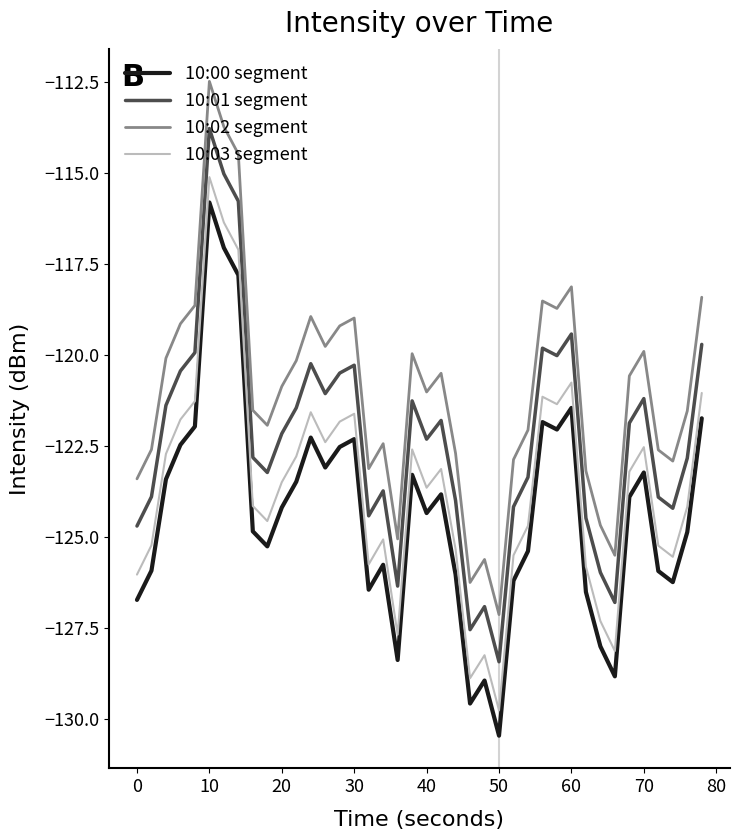

Rank the series by their average value, from lowest to highest.

10:00 segment, 10:03 segment, 10:01 segment, 10:02 segment